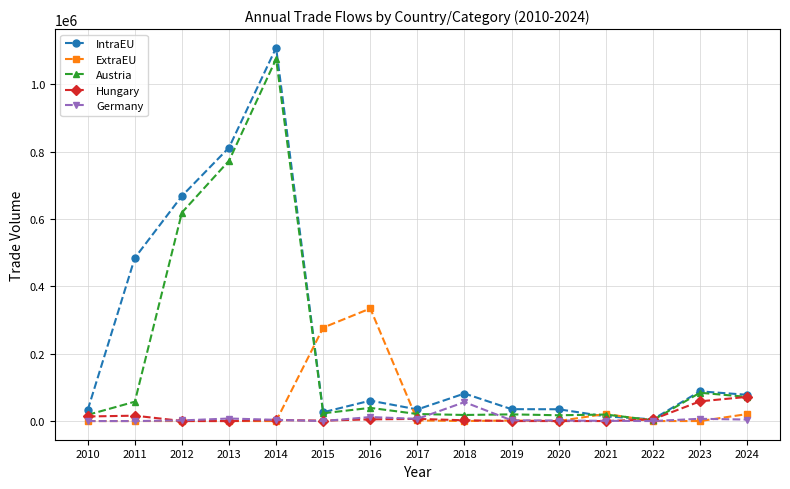

Does the chart display data point markers on the line(s)?

Yes